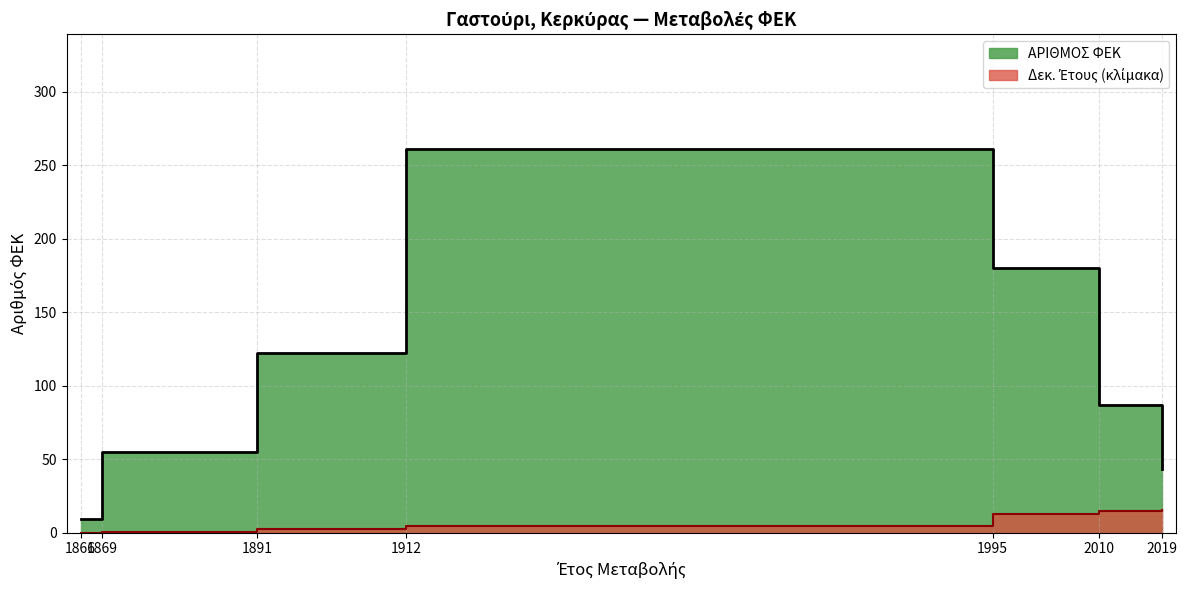

Which category has the lowest value across all series?

1866